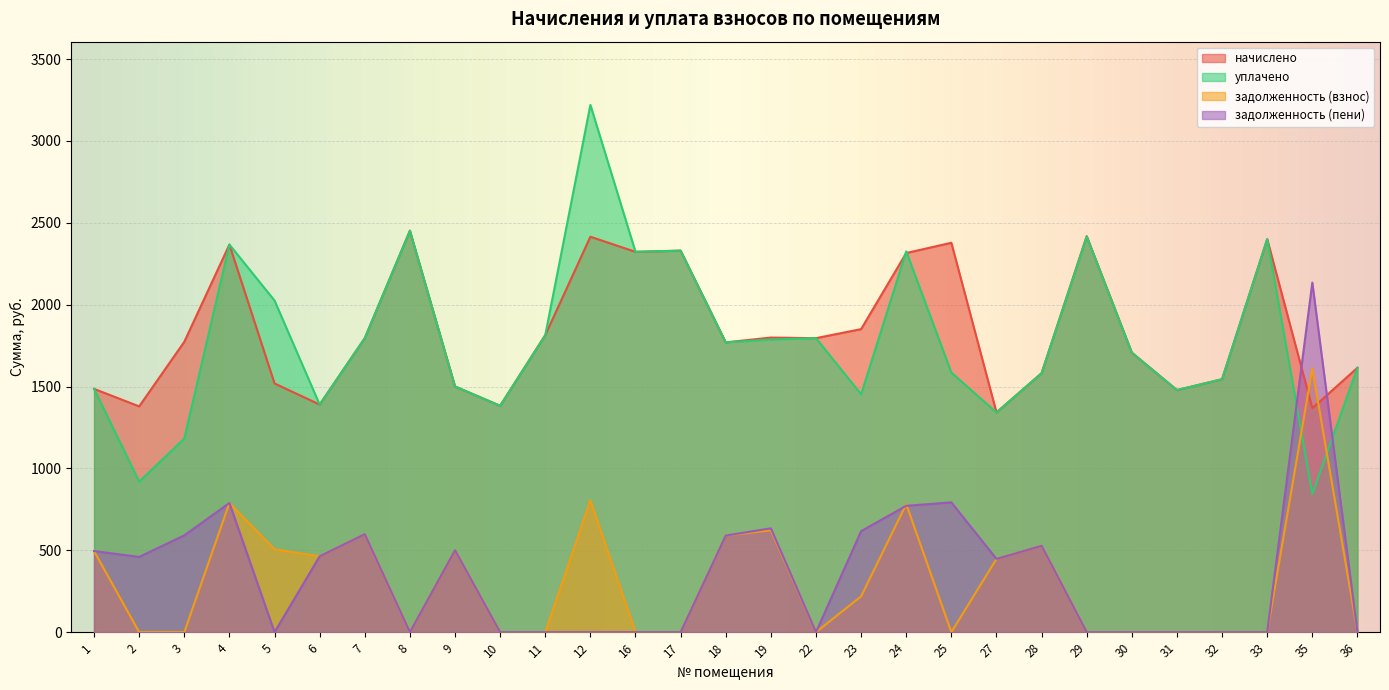

How many lines are shown in the chart?

4